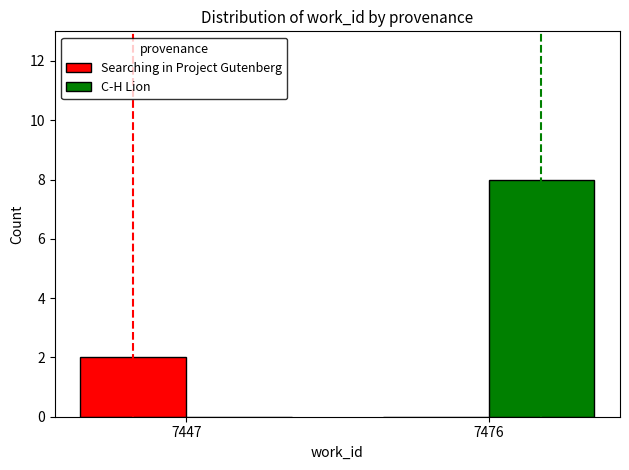

Is it true that C-H Lion equals 8 at 7476?

True